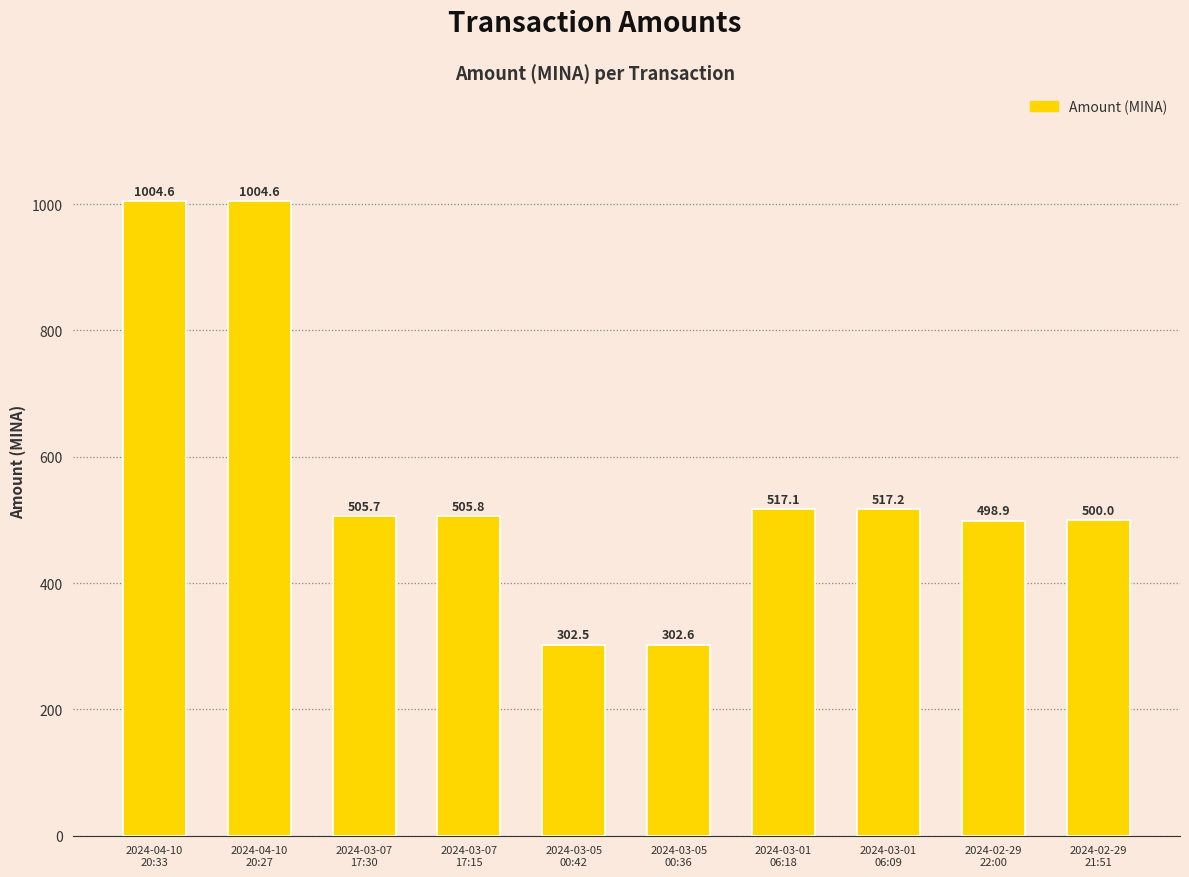

Does the chart contain stacked bars?

No